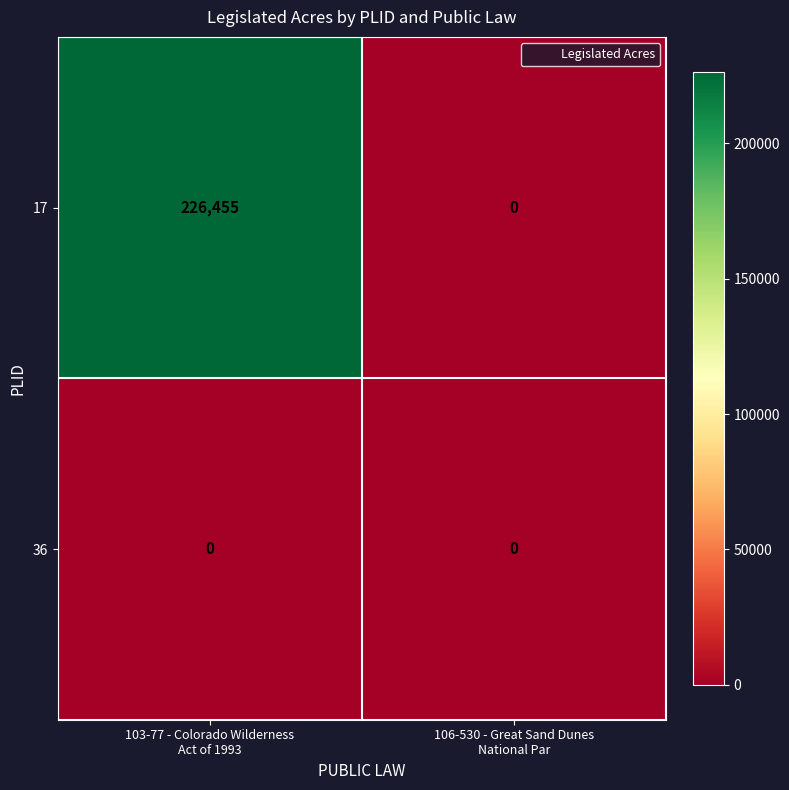

List the series in order of their peak value, highest first.

17, 36